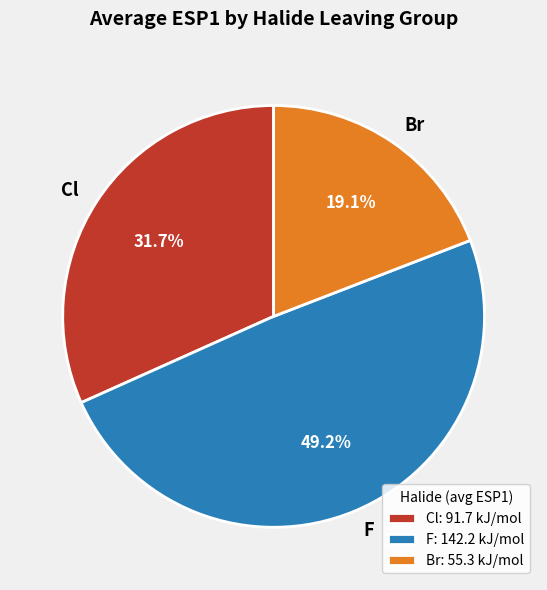

Which has a higher value, Cl or F?

F